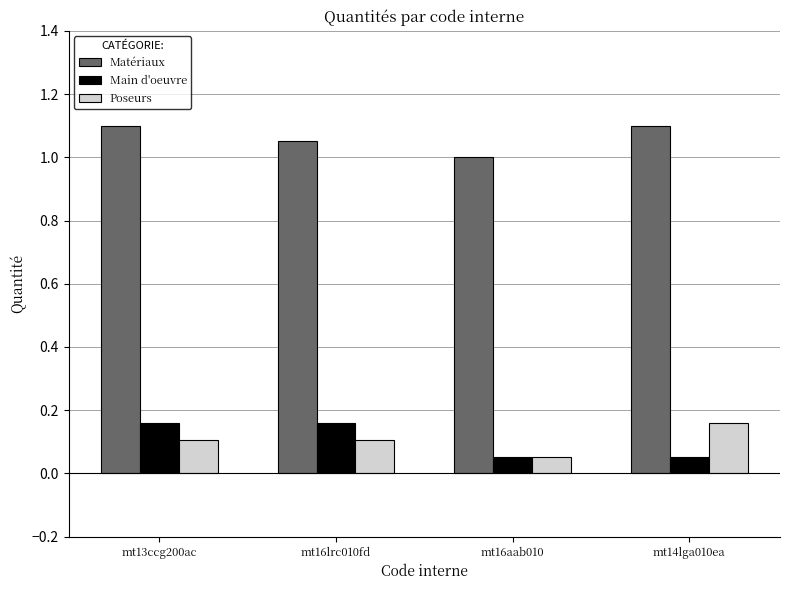

What is the label of the 3rd bar from the left?

mt16aab010